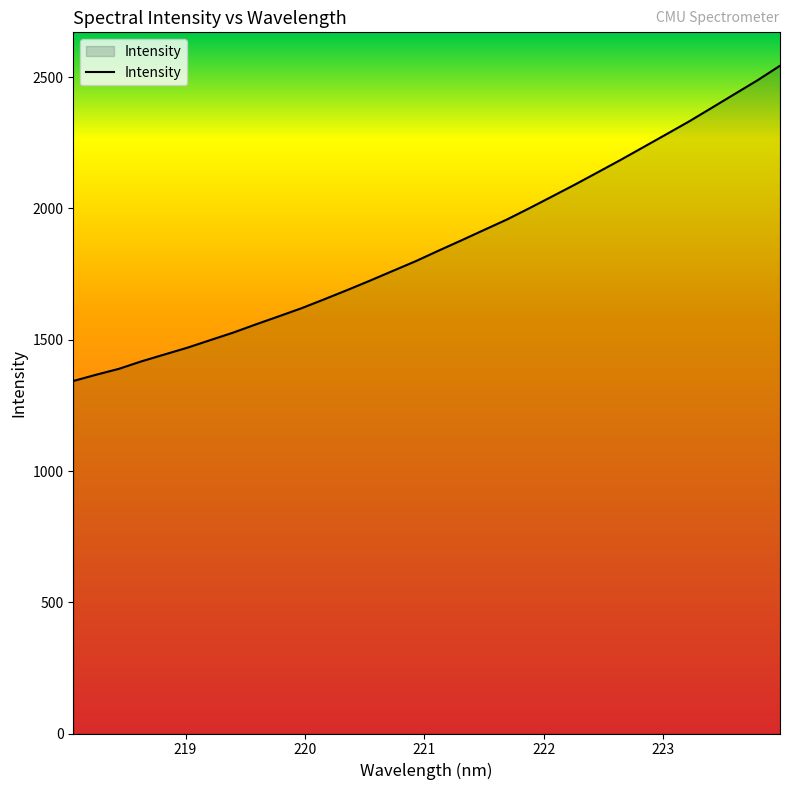

Count the number of data series in this chart.

1